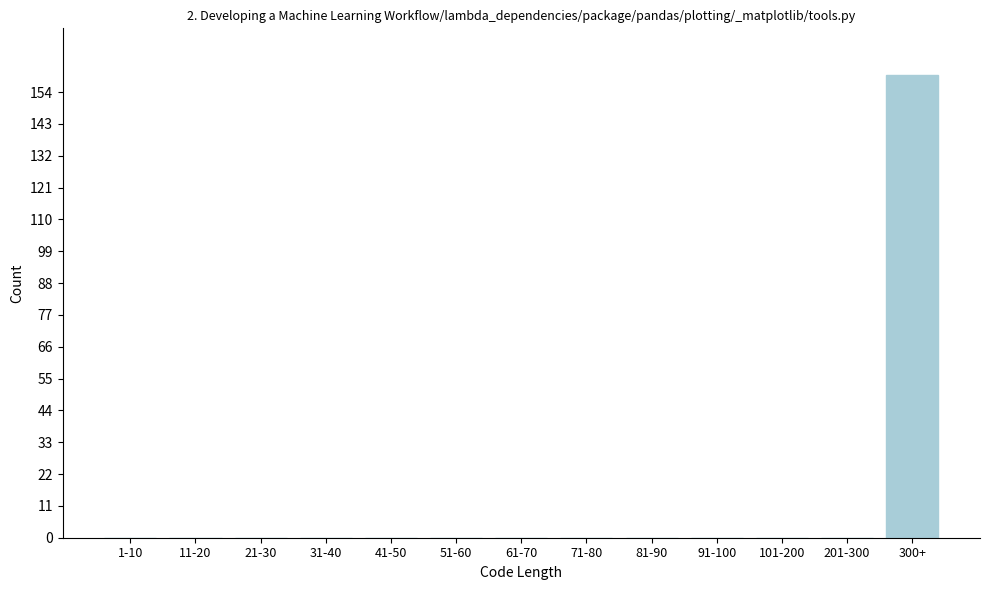

Reading right to left, list all the values displayed in this chart.

300+=160	201-300=0	101-200=0	91-100=0	81-90=0	71-80=0	61-70=0	51-60=0	41-50=0	31-40=0	21-30=0	11-20=0	1-10=0